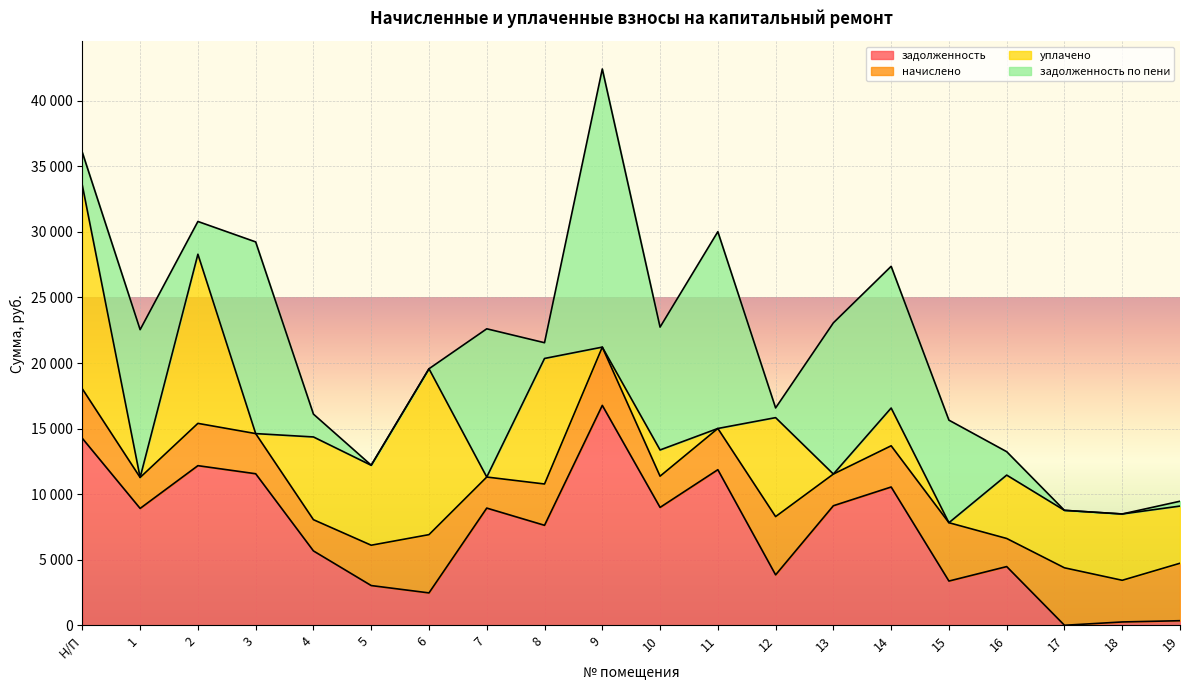

How many times do уплачено and задолженность cross each other?

10